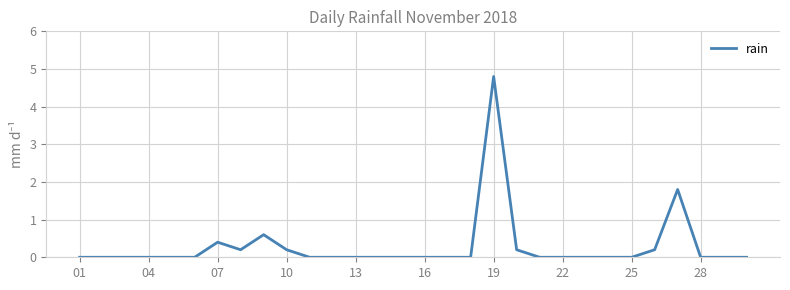

What is the difference between the maximum and minimum values?

4.8